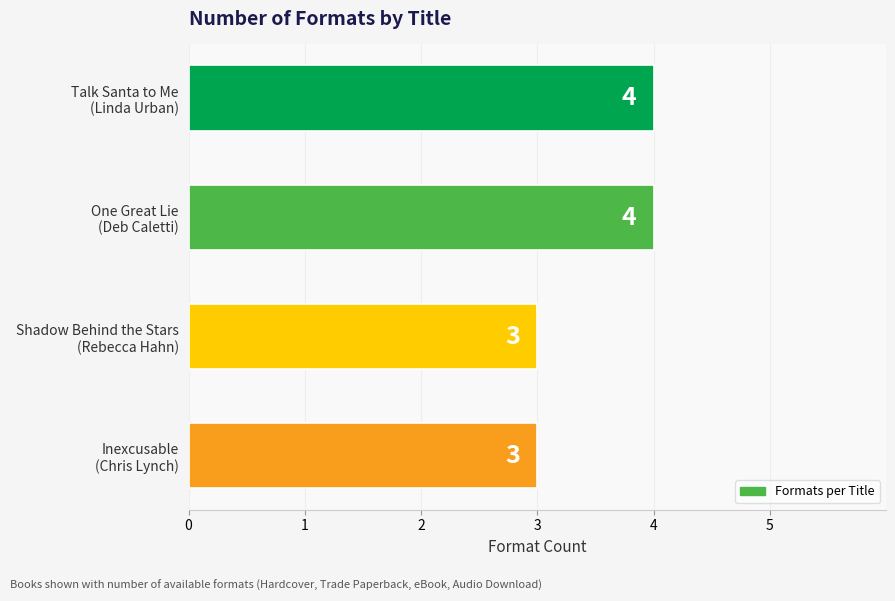

How many values are between 3 and 4?

4